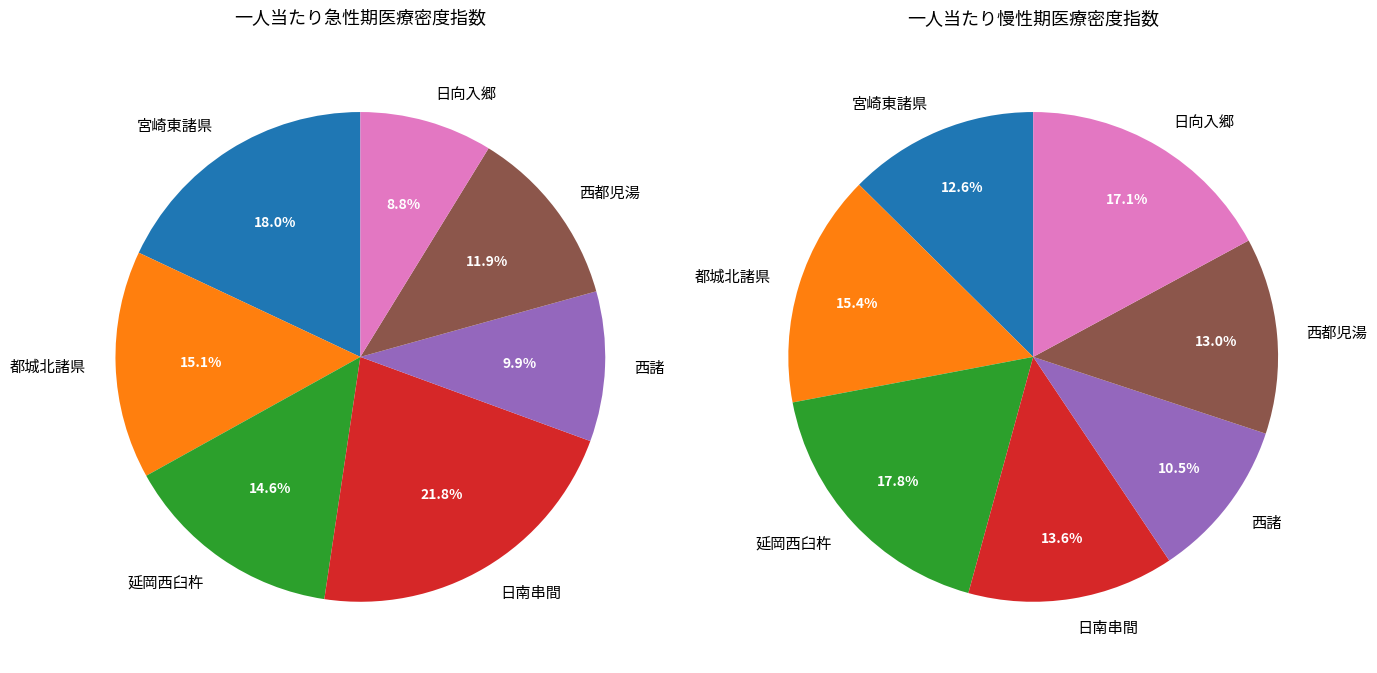

To the nearest percent, what is the combined percentage of 西諸 and 宮崎東諸県?

23%